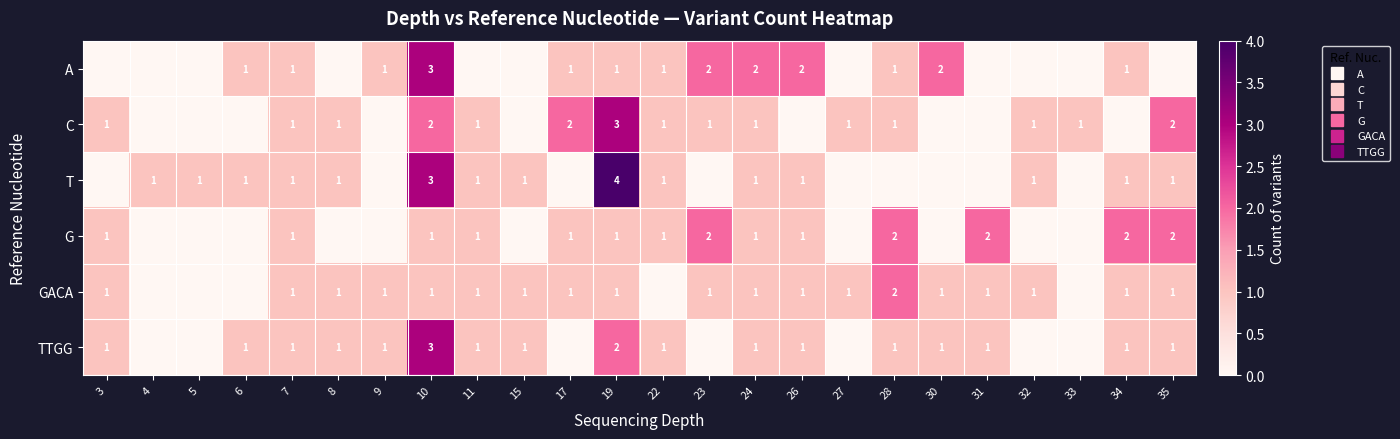

How many values in the C series are below 1?

9